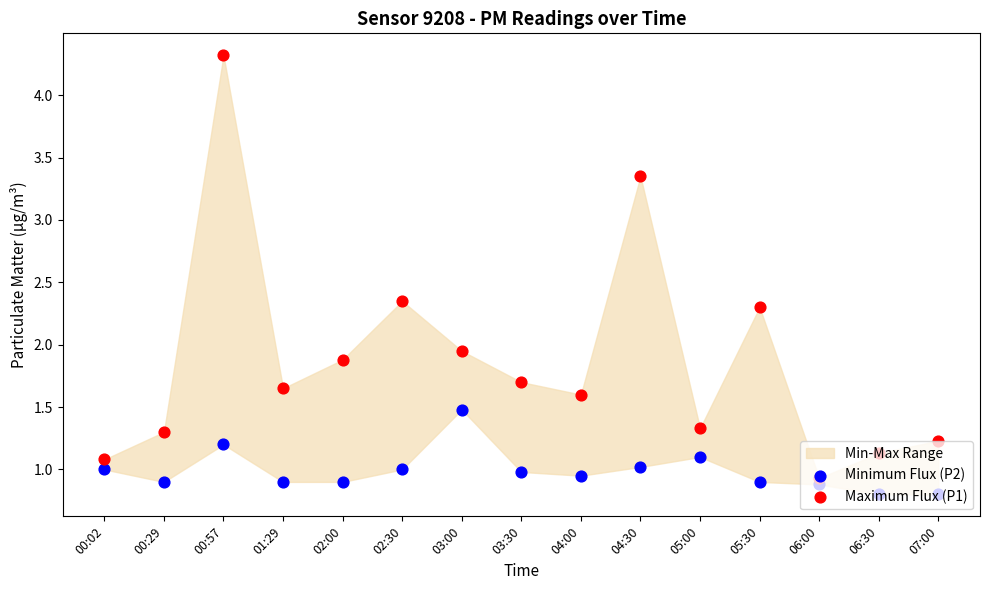

At how many categories does at least one series exceed 1?

14